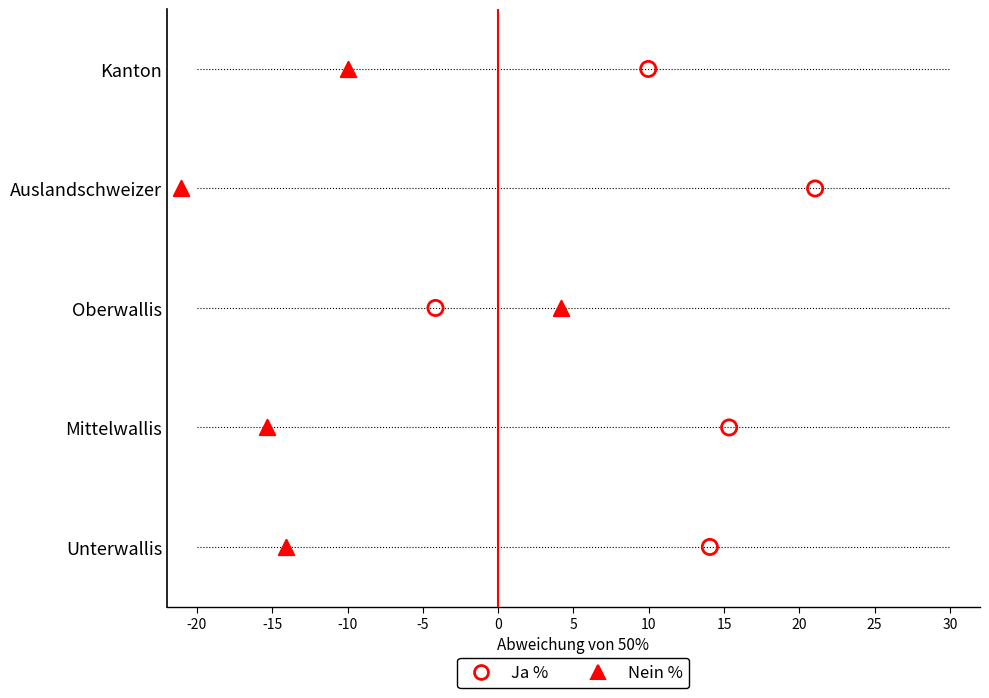

Which series has the widest spread of Y values?

Ja %